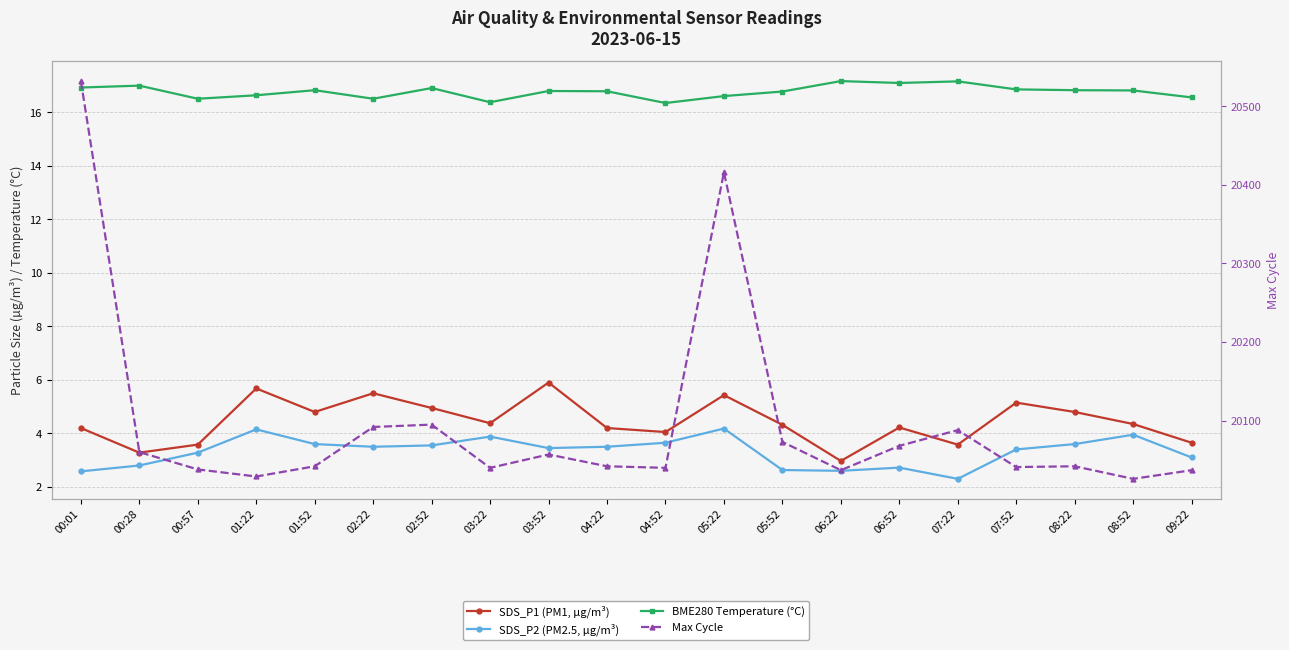

How many categories are shown in the chart?

20